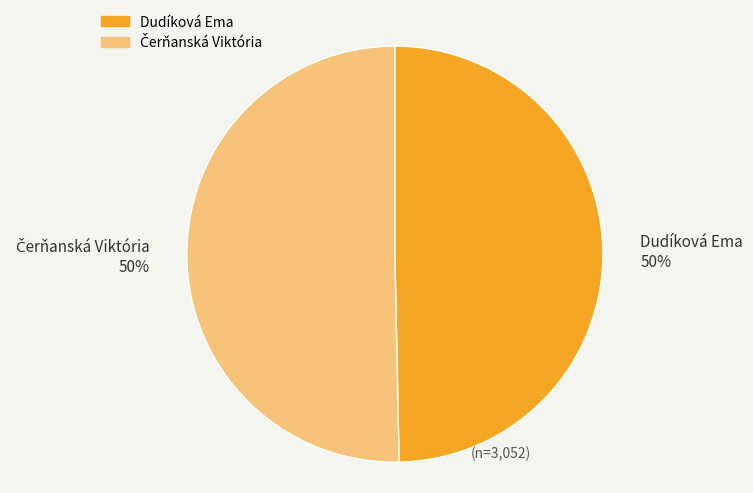

To the nearest percent, what is the average slice percentage?

50%